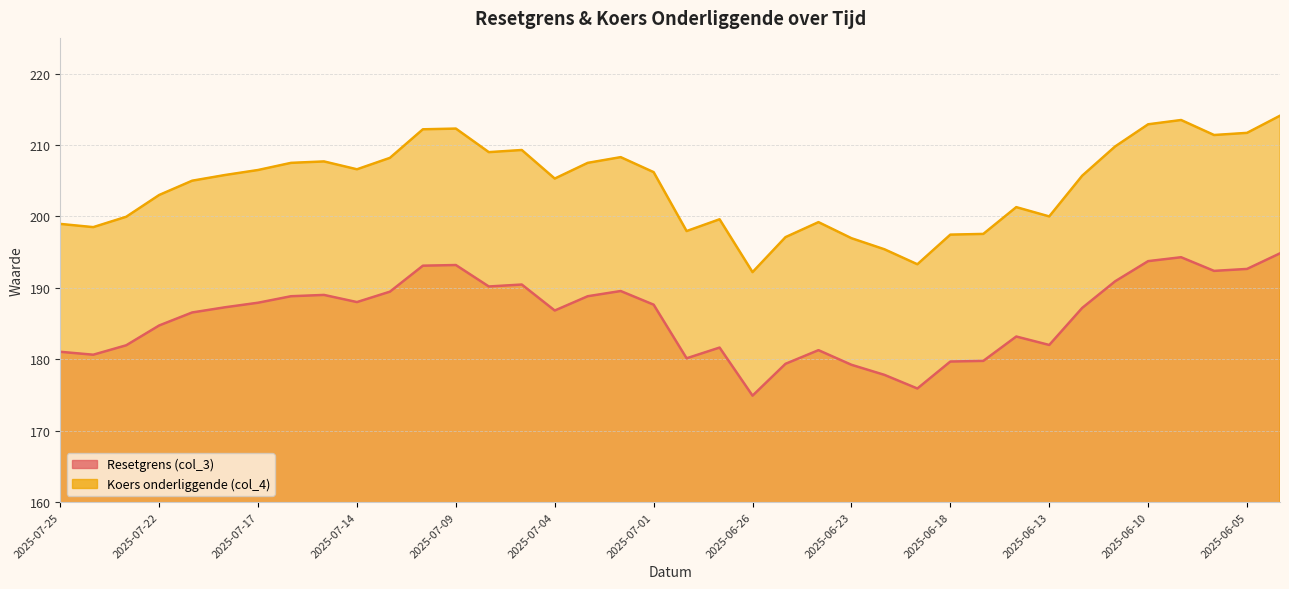

Is it true that Koers onderliggende (col_4) equals 209.0 at 2025-07-08?

True